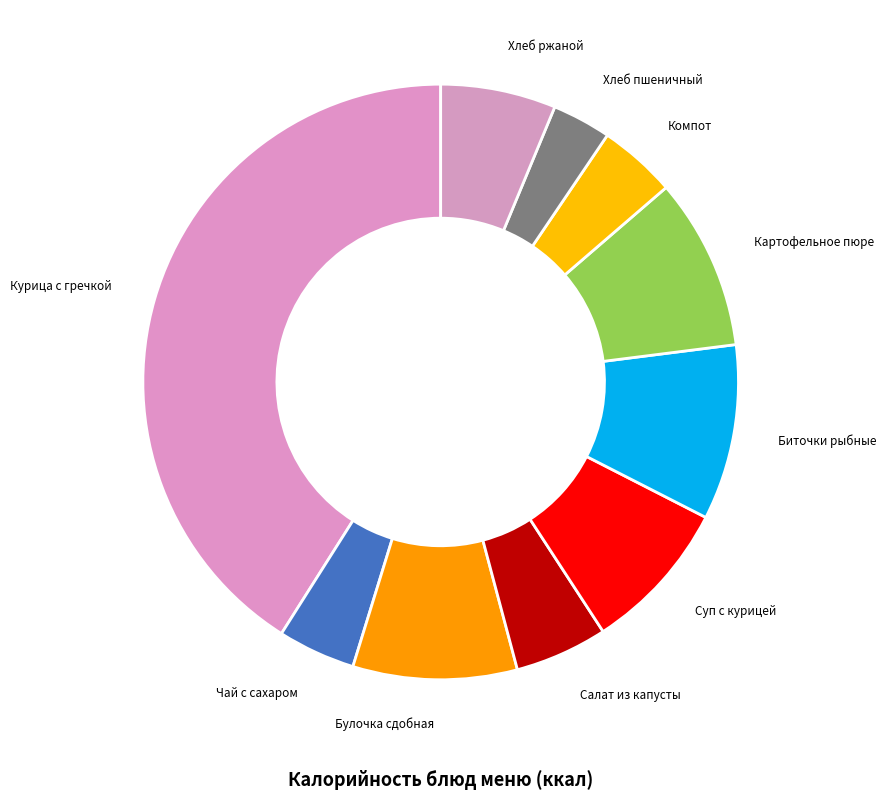

What is the largest slice in the pie chart?

Курица с гречкой